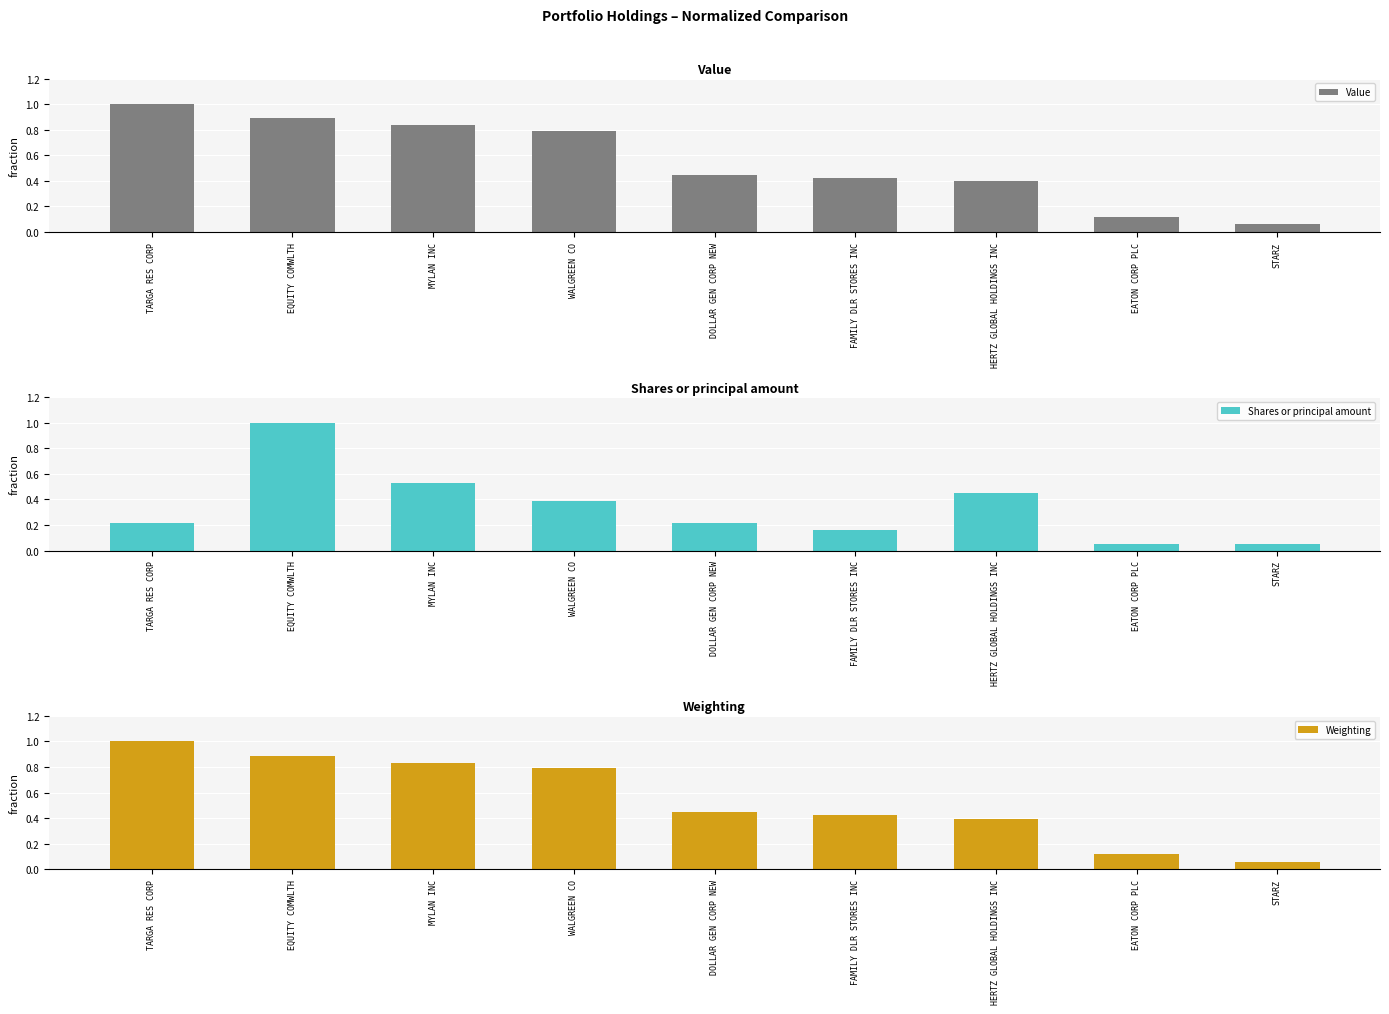

Which series changed the most between DOLLAR GEN CORP NEW and FAMILY DLR STORES INC?

Shares or principal amount